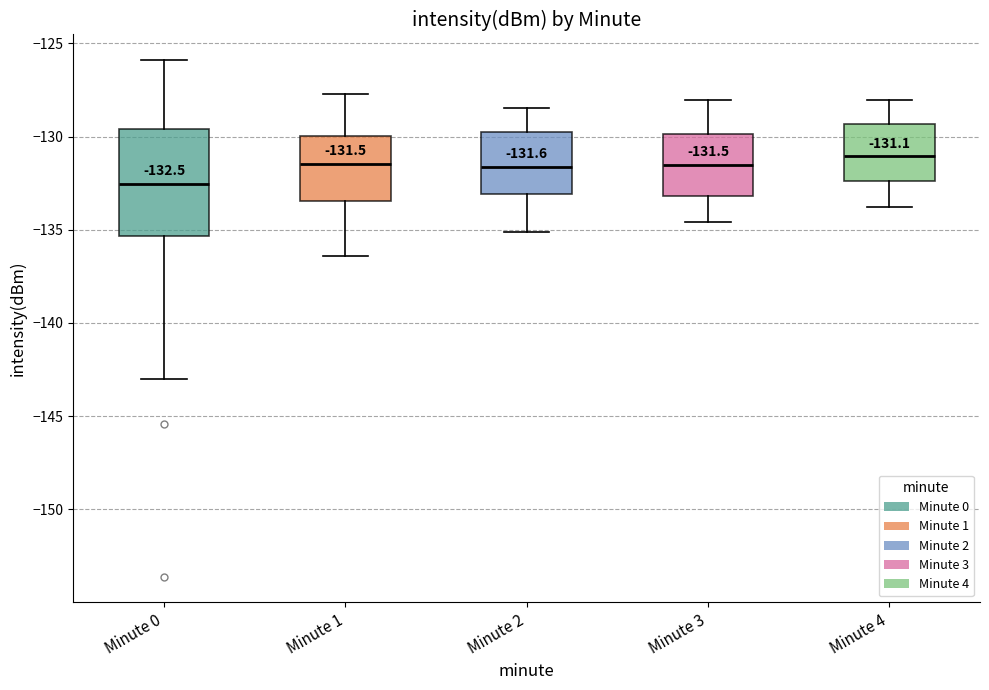

Comparing the boxes themselves (not the whiskers), which one is the tallest?

Minute 0